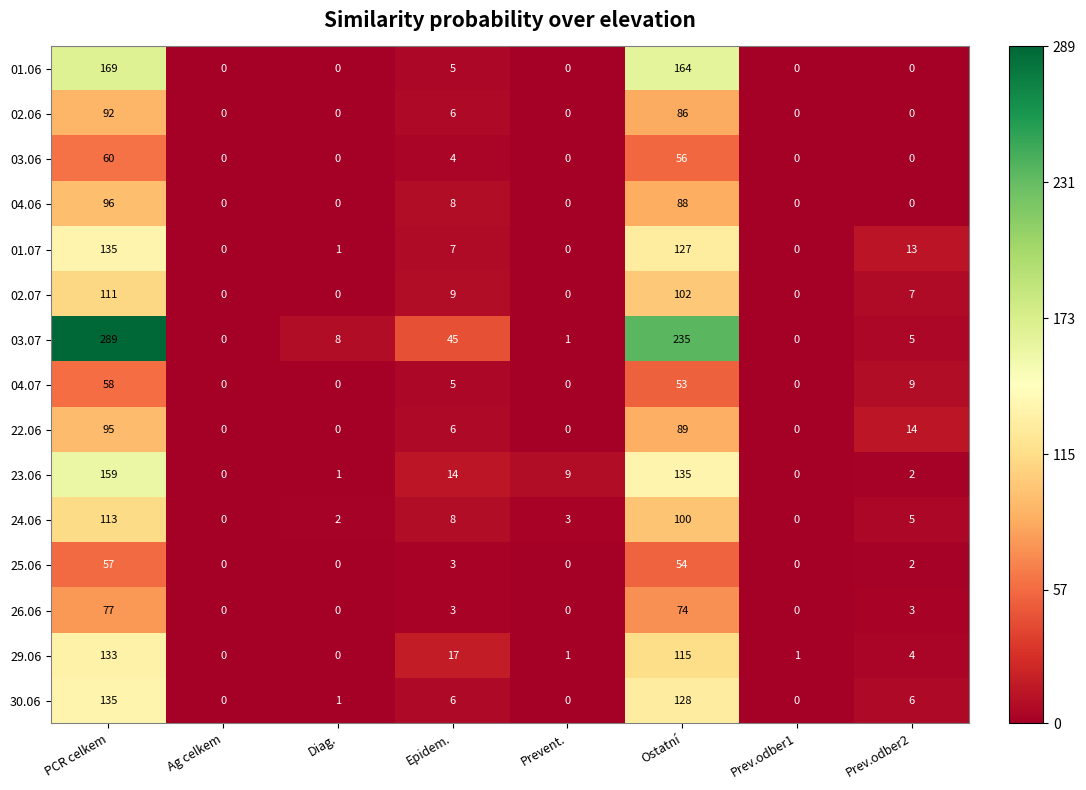

Which series has the largest total across all categories?

03.07